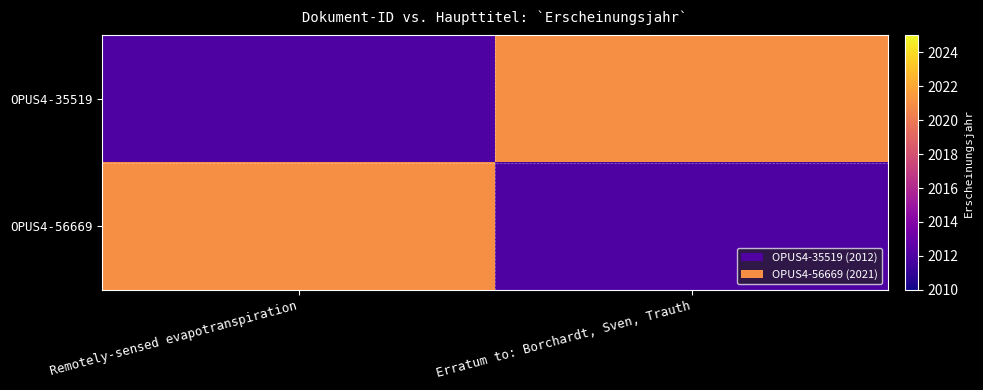

What is the maximum value shown in the chart?

2021